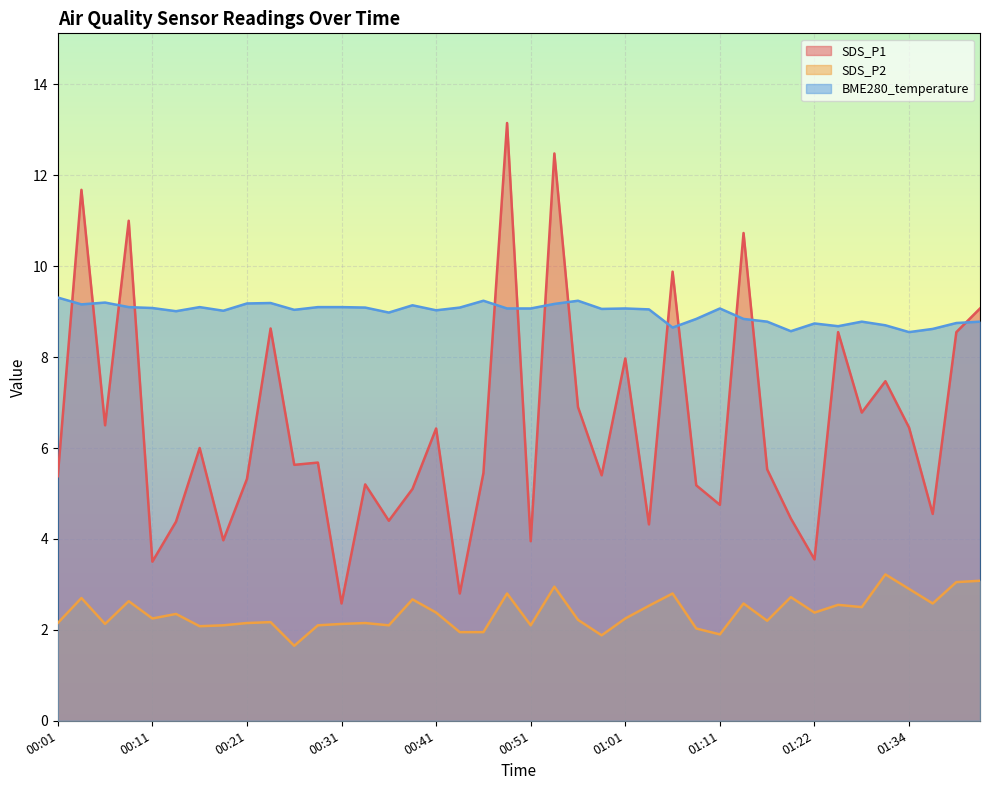

How many lines are shown in the chart?

3